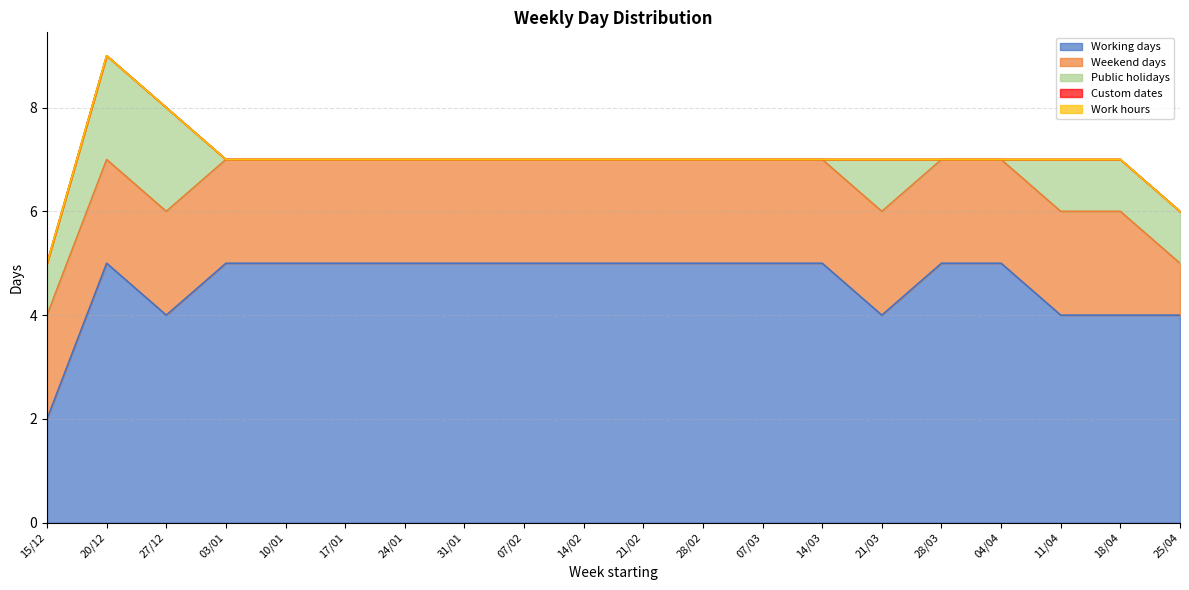

What is the highest value of the Weekend days series?

2